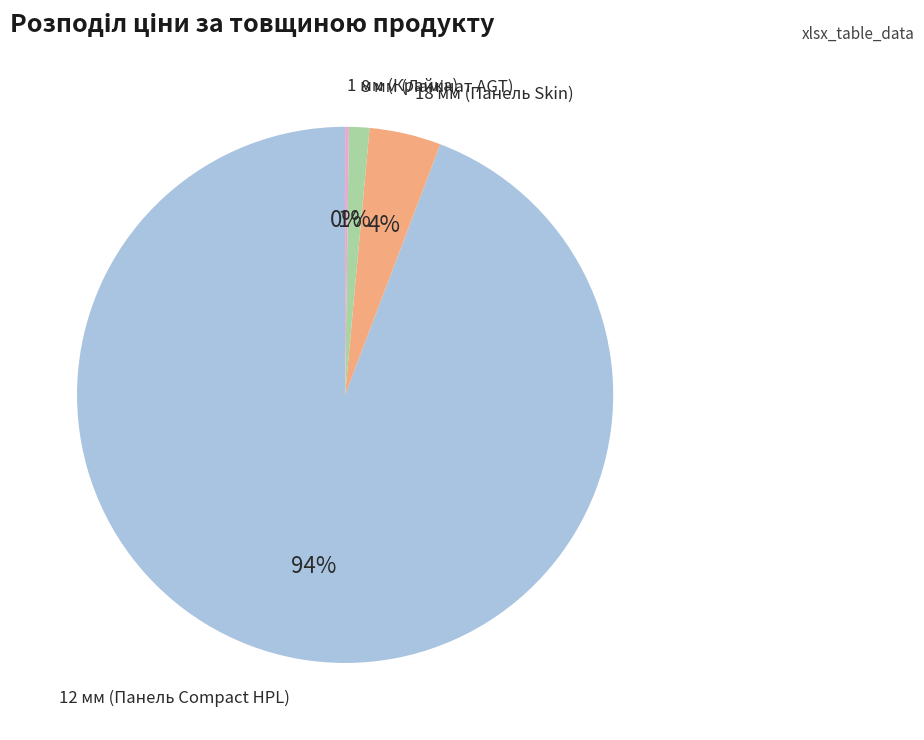

Is there any slice that represents more than half of the pie?

Yes